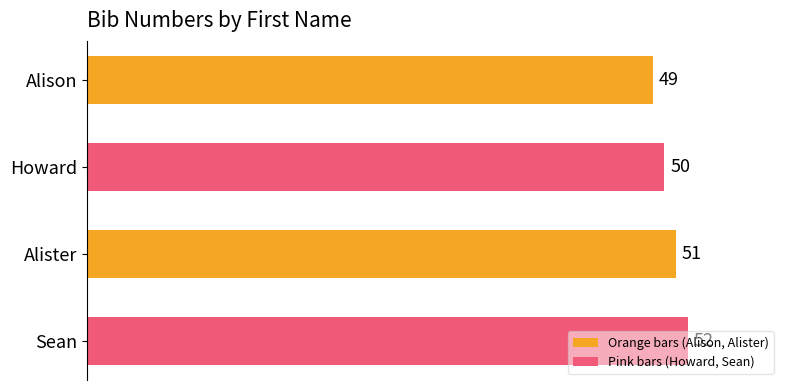

List the labels in order of value, largest first.

Sean, Alister, Howard, Alison